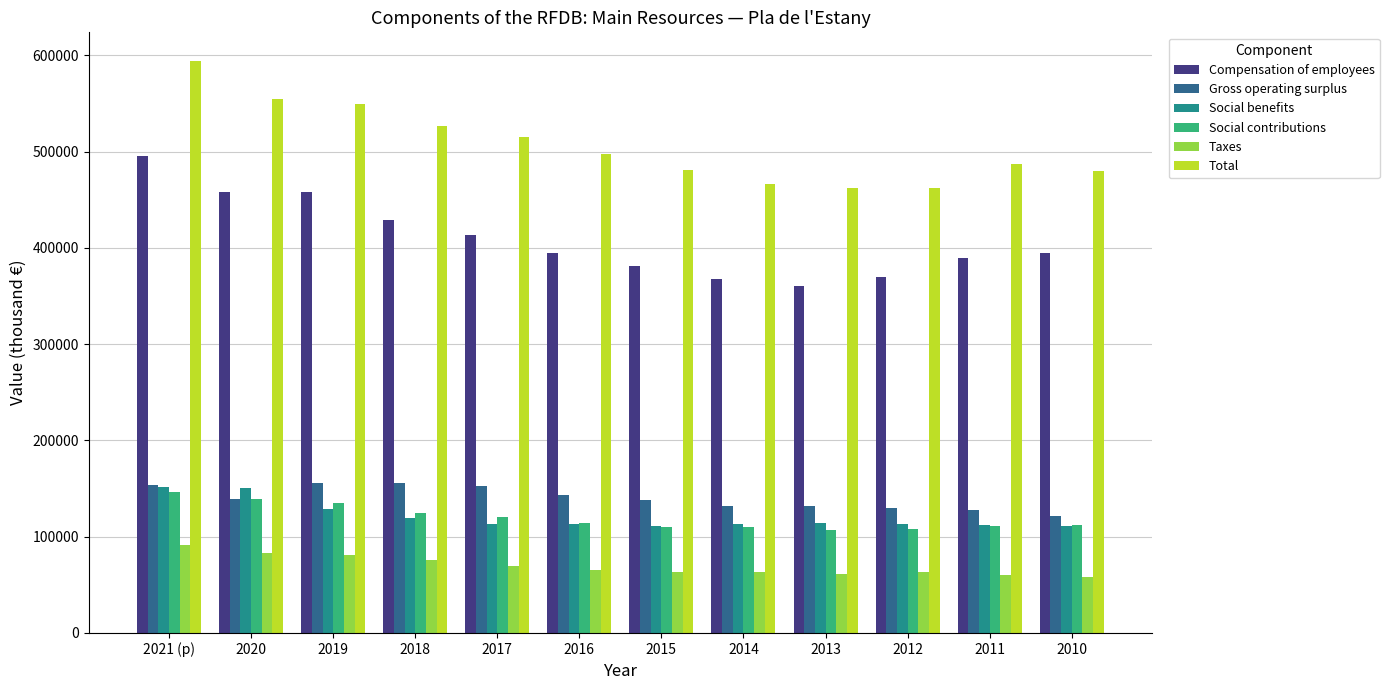

Read the Compensation of employees value at 2015.

381499